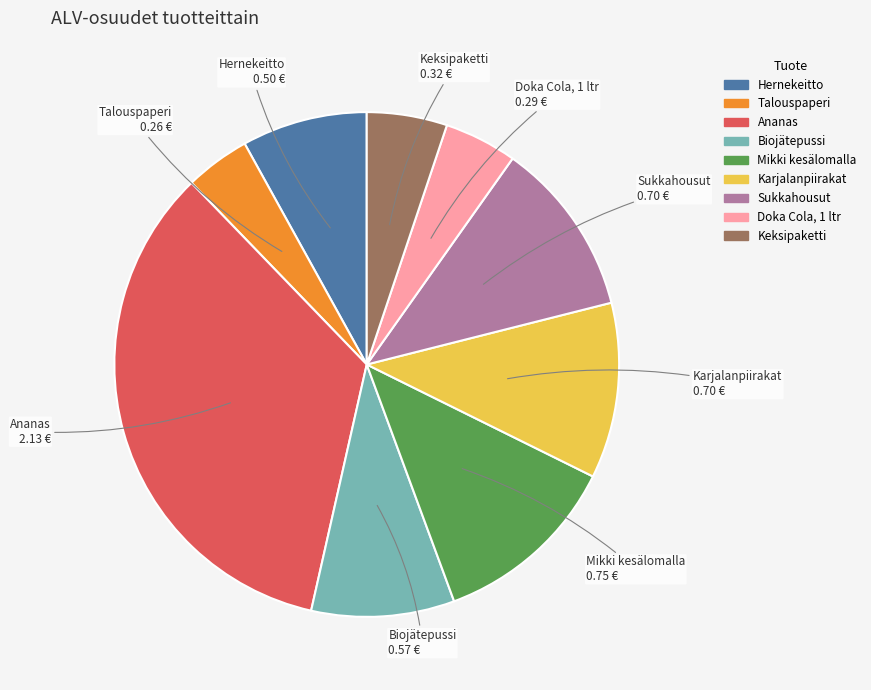

Which category has the biggest portion of the pie?

Ananas